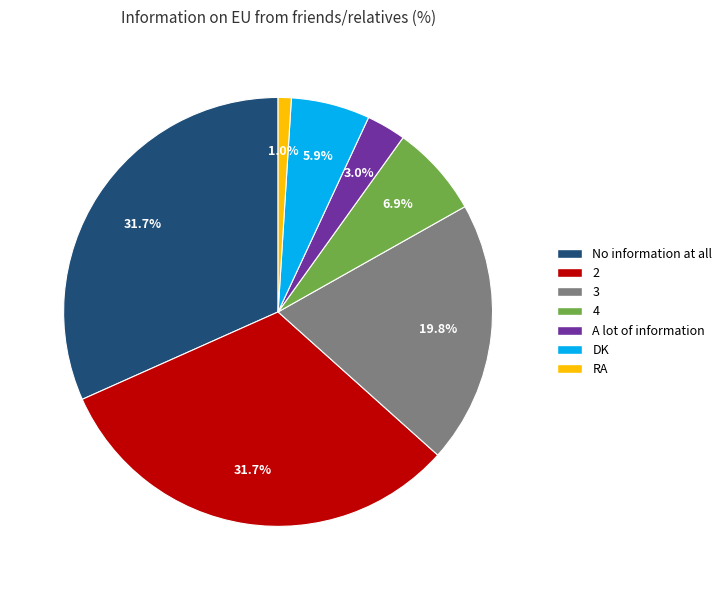

Is there a majority slice in this chart?

No